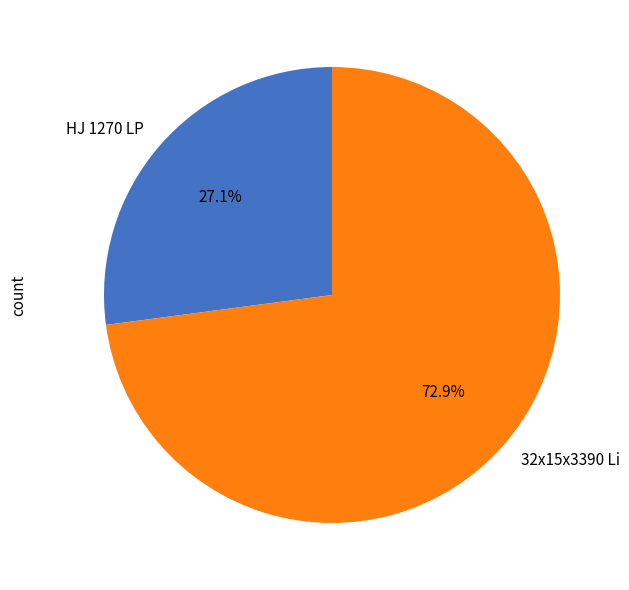

Does HJ 1270 LP represent more than half of the total?

No